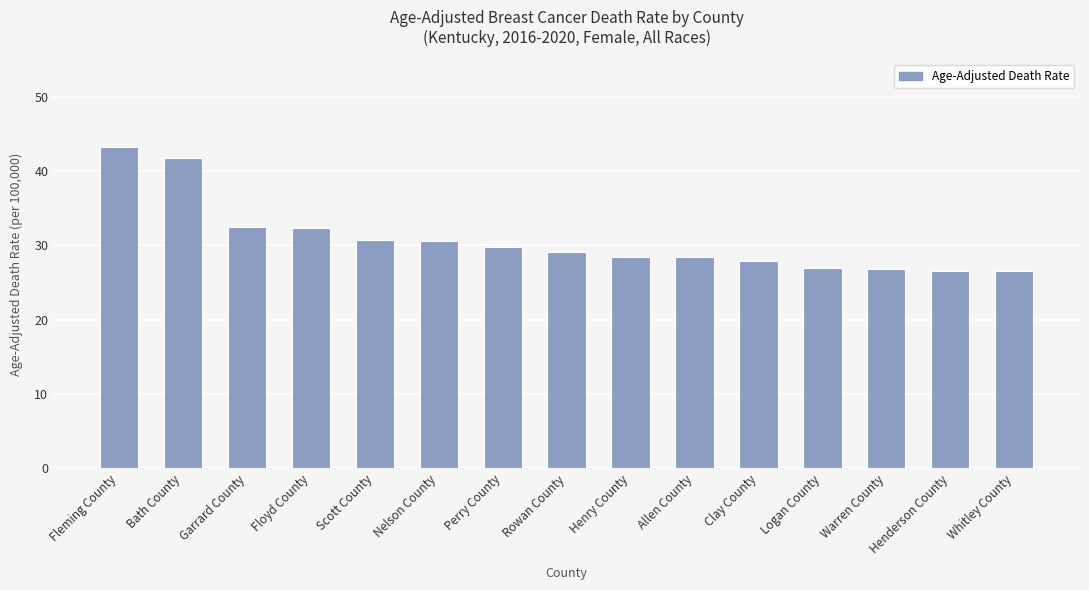

Between Rowan County and Logan County, which is larger?

Rowan County